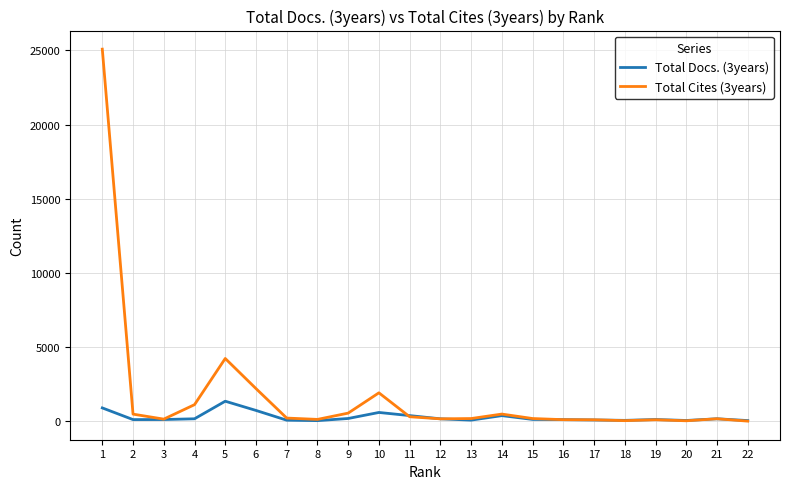

How many values in the Total Cites (3years) series are below 180?

11